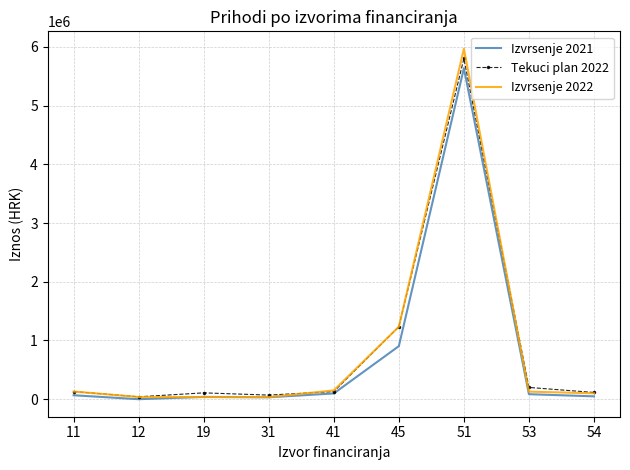

Which series has the largest range (max minus min)?

Izvrsenje 2022